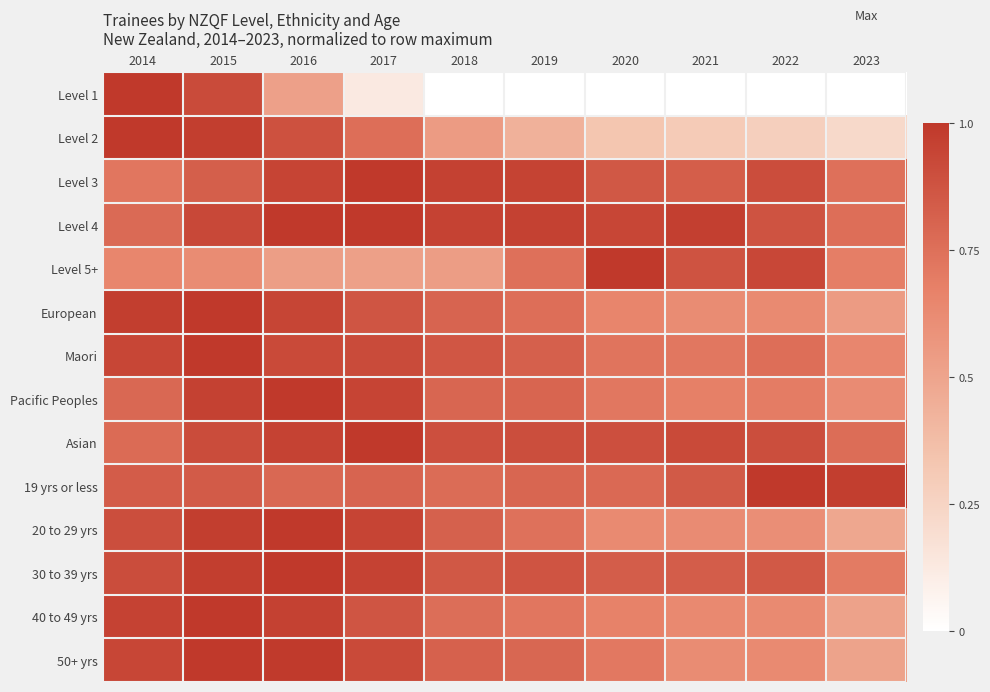

Which series has the largest range (max minus min)?

Level 1